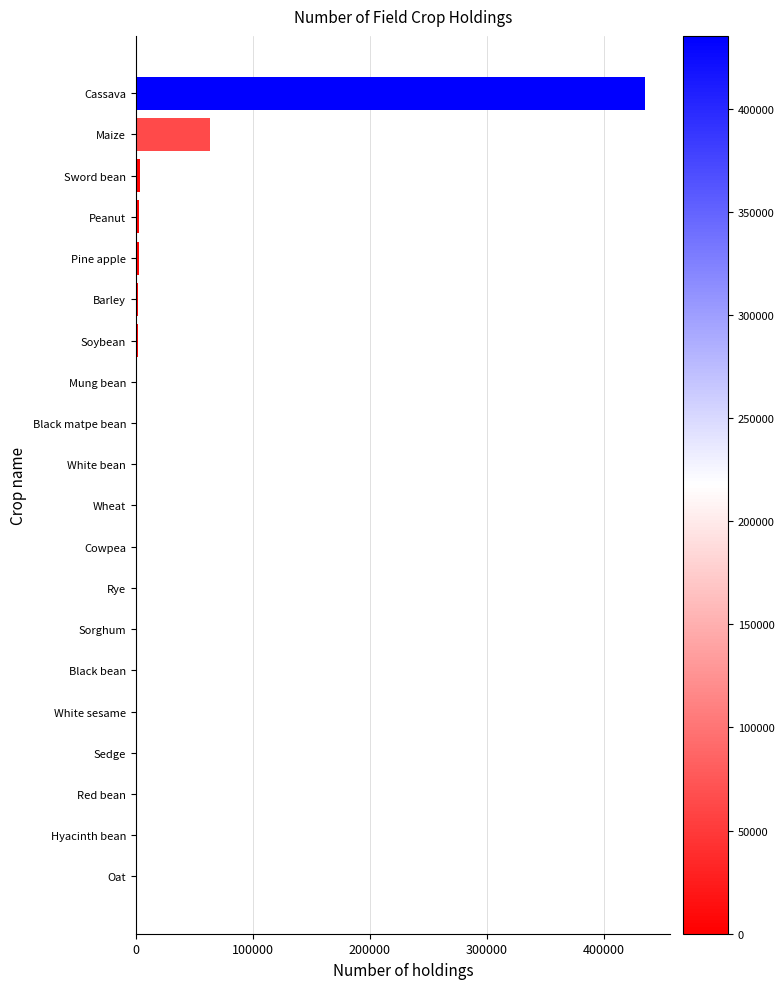

What is the average value?

25866